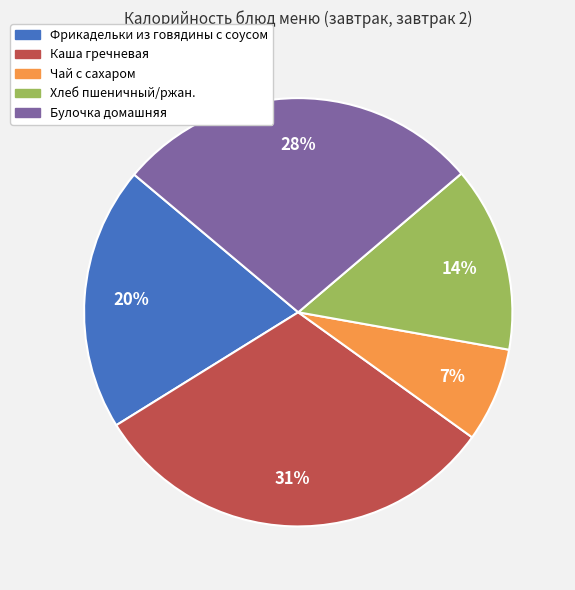

Which slice is the smallest?

Чай с сахаром